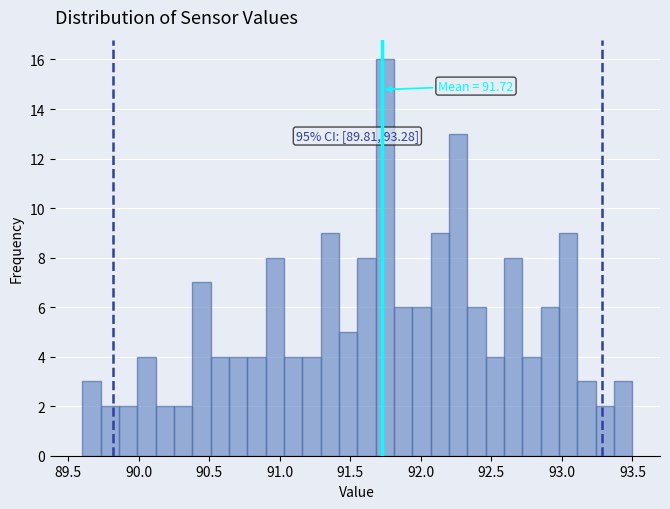

Around what value on the x-axis is the tallest bar? Give the approximate position of its centre, as read against the axis.

91.75